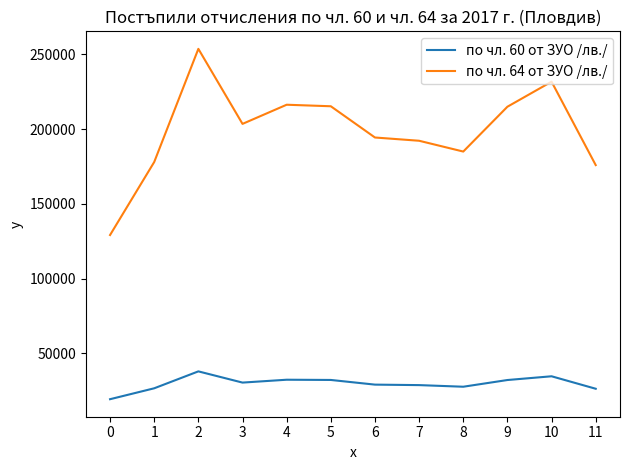

At how many categories does at least one series exceed 101570?

12